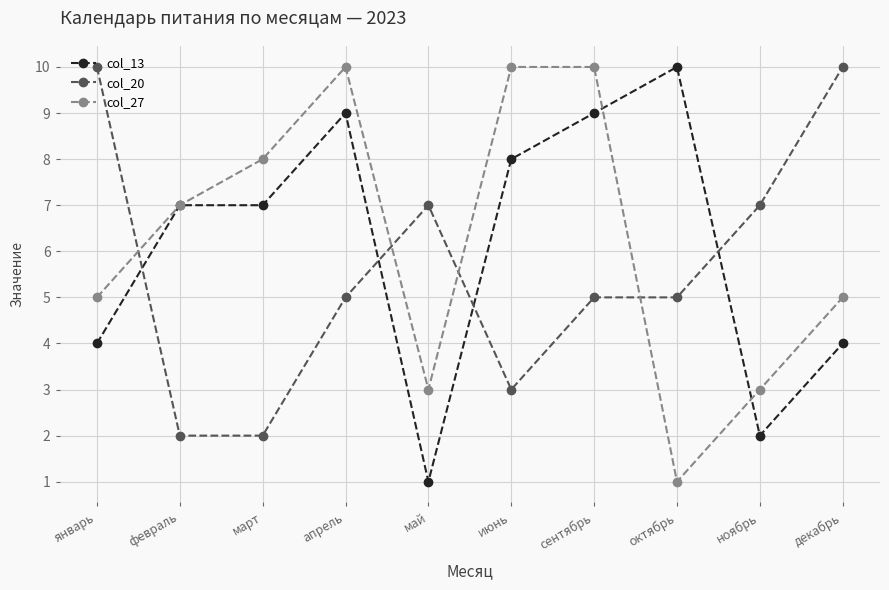

True or false: col_13 and col_20 cross at least once.

True